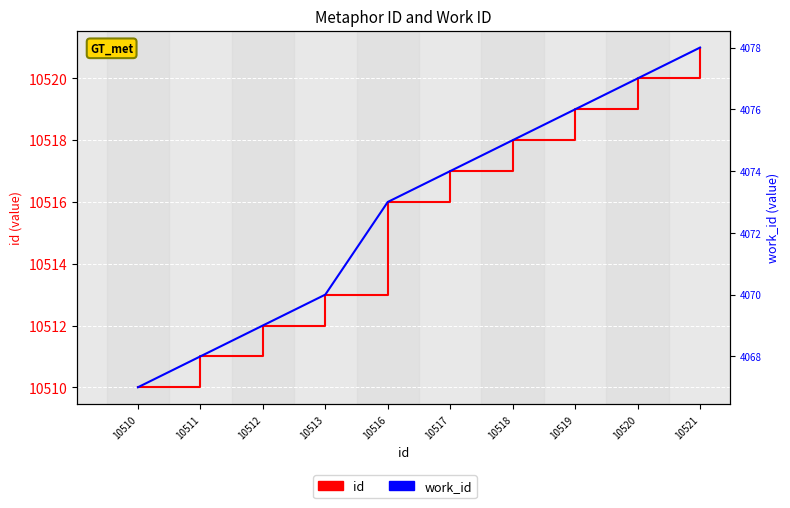

What is the value of the id point at the 4th from the left?

10513